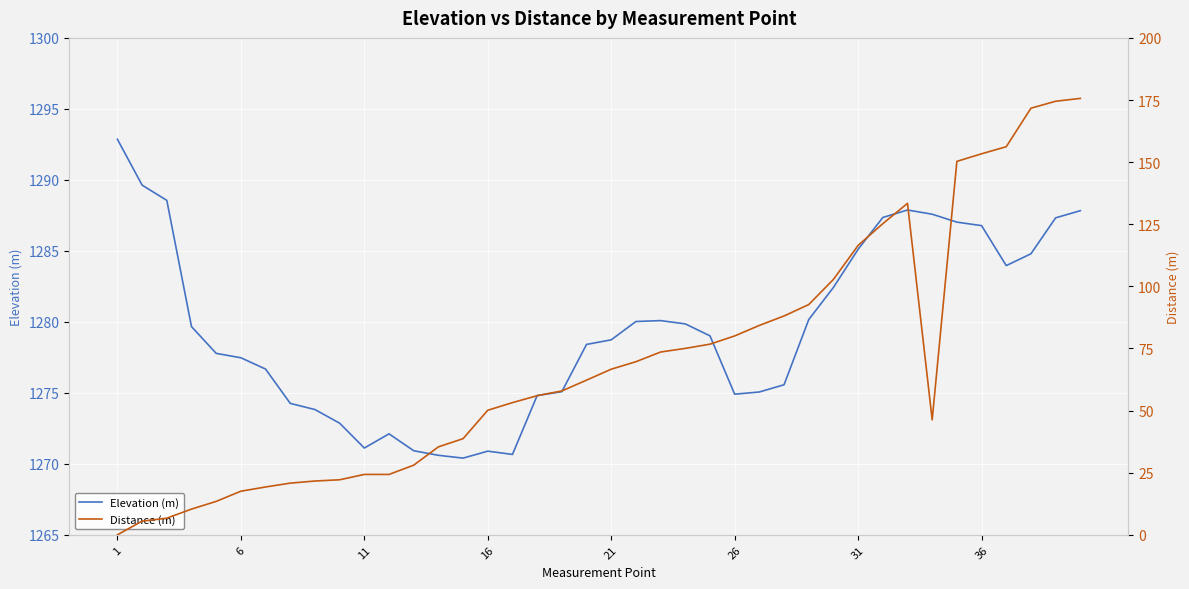

True or false: Elevation (m) has a value of 1278.7 at 21.

True